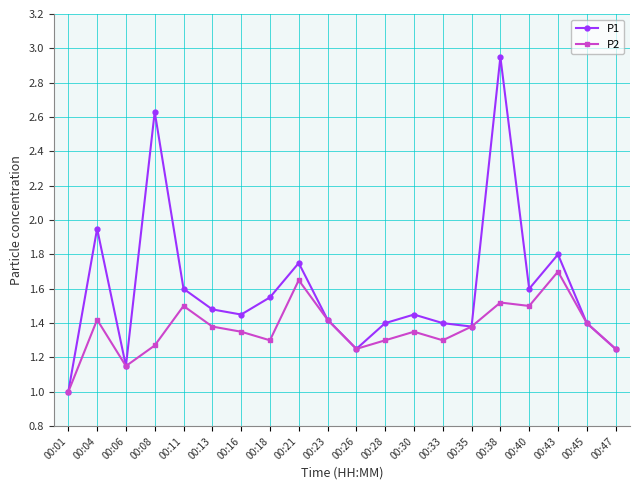

Is the value of P2 at 00:13 greater than the value of P1 at 00:11?

No